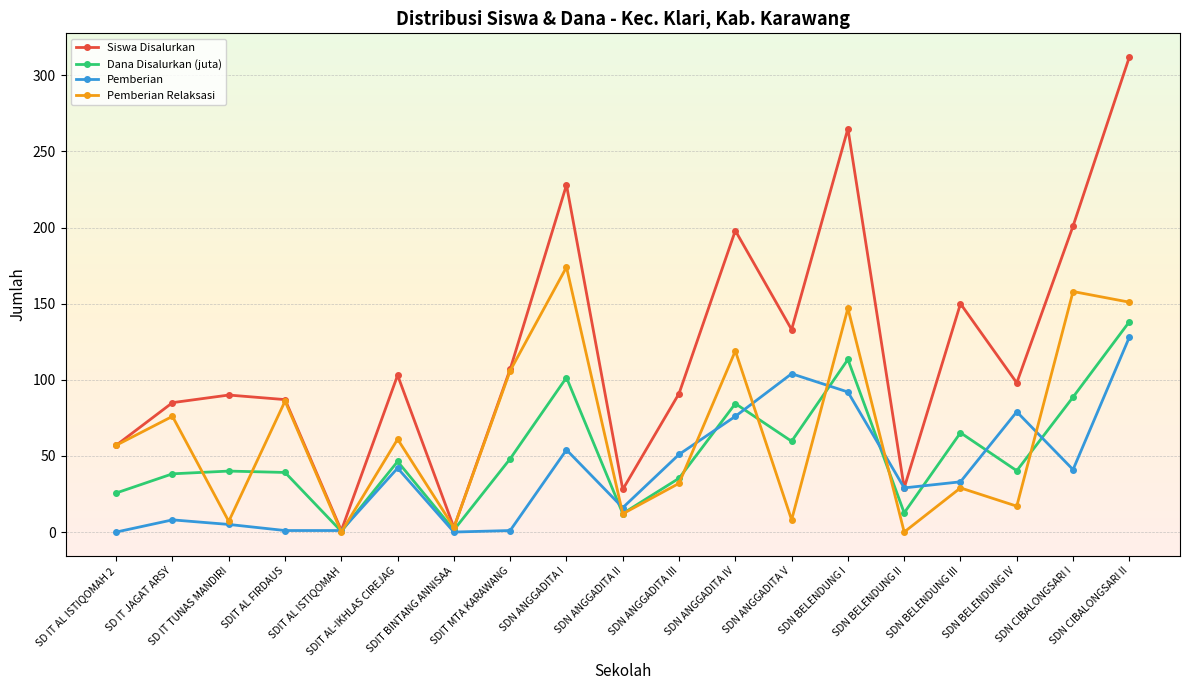

At how many categories does at least one series exceed 80?

14